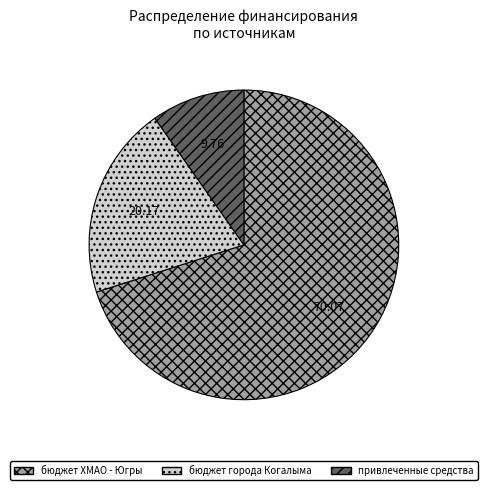

Approximately how many times larger is the value at бюджет города Когалыма compared to бюджет ХМАО - Югры?

0.3